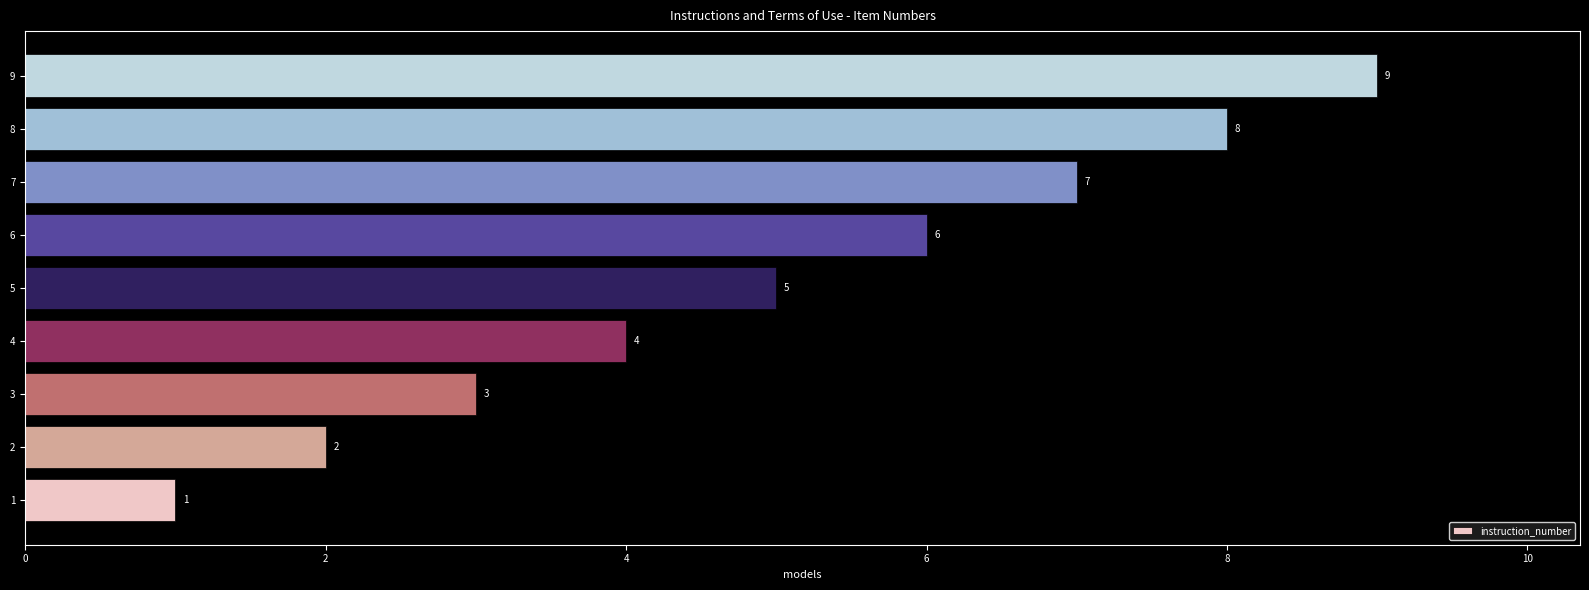

How many values are below 5?

4